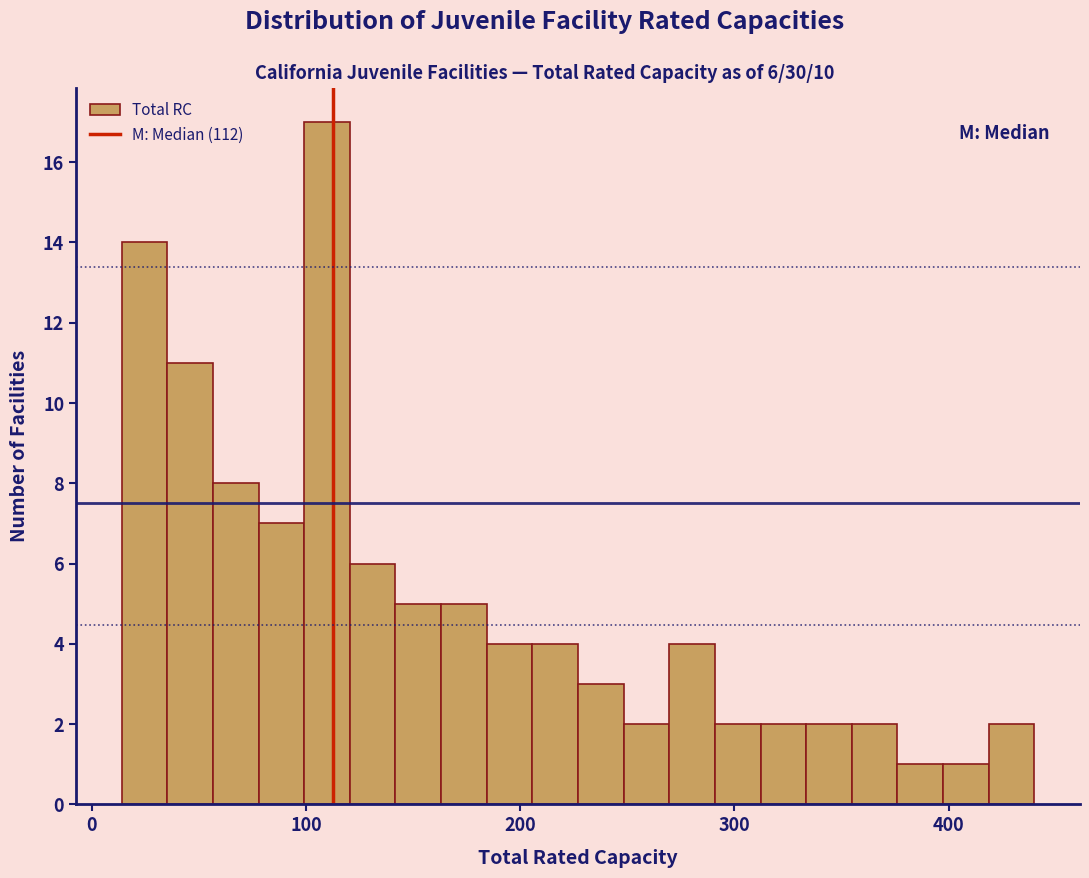

Around what value on the x-axis is the tallest bar? Give the approximate position of its centre, as read against the axis.

110